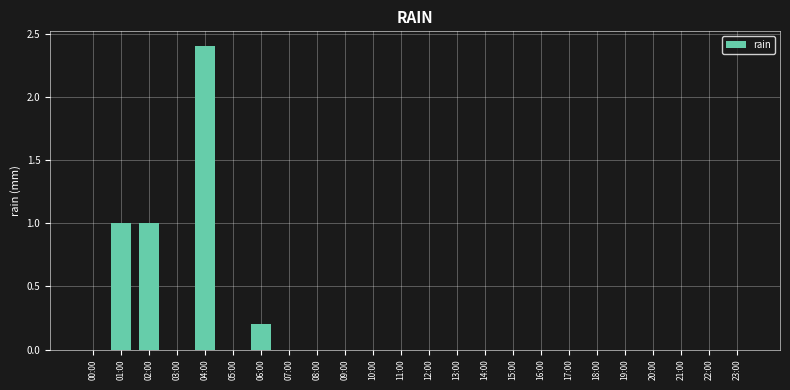

Is it true that the value at 03:00 is -0.8?

False